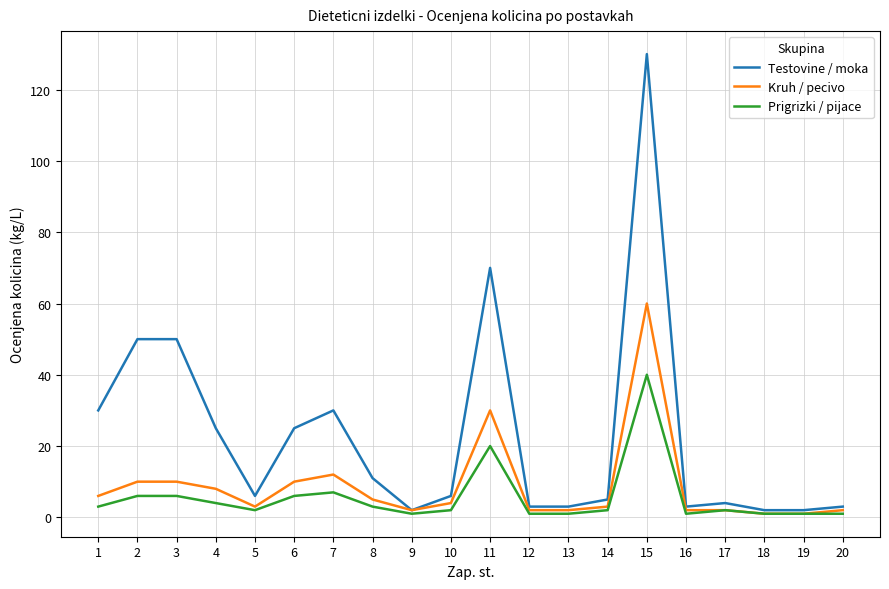

At how many categories does at least one series exceed 107?

1